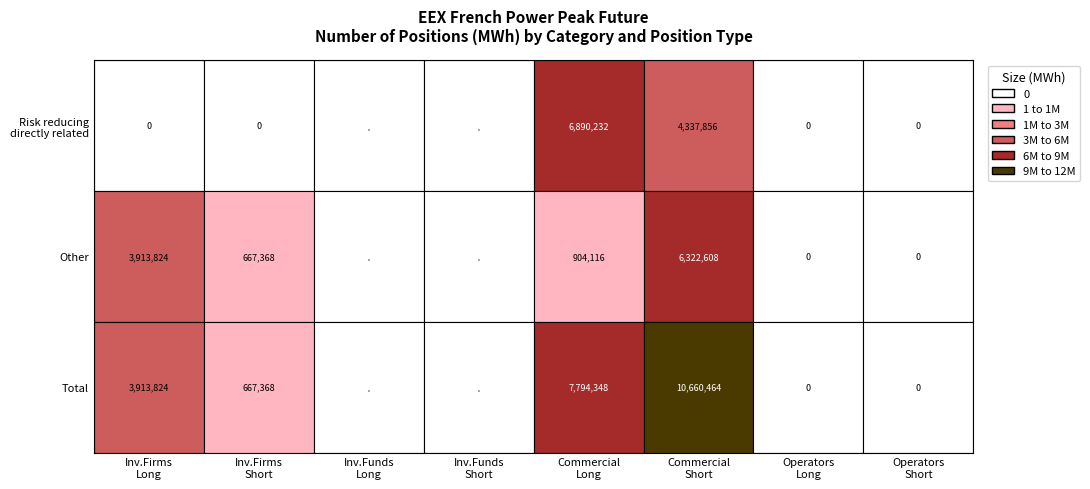

Is it true that Commercial
(Short) equals 7156031 at Risk reducing
directly related?

False